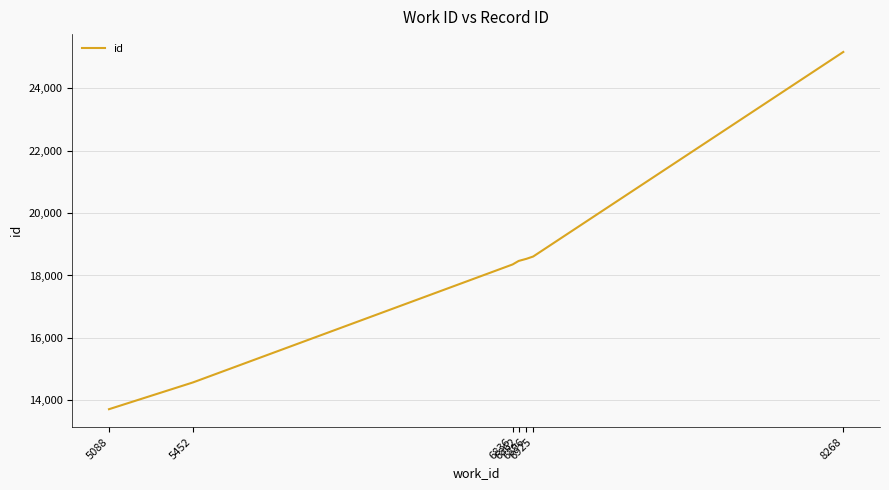

What is the sum of the values at 5088 and 6836?

32069